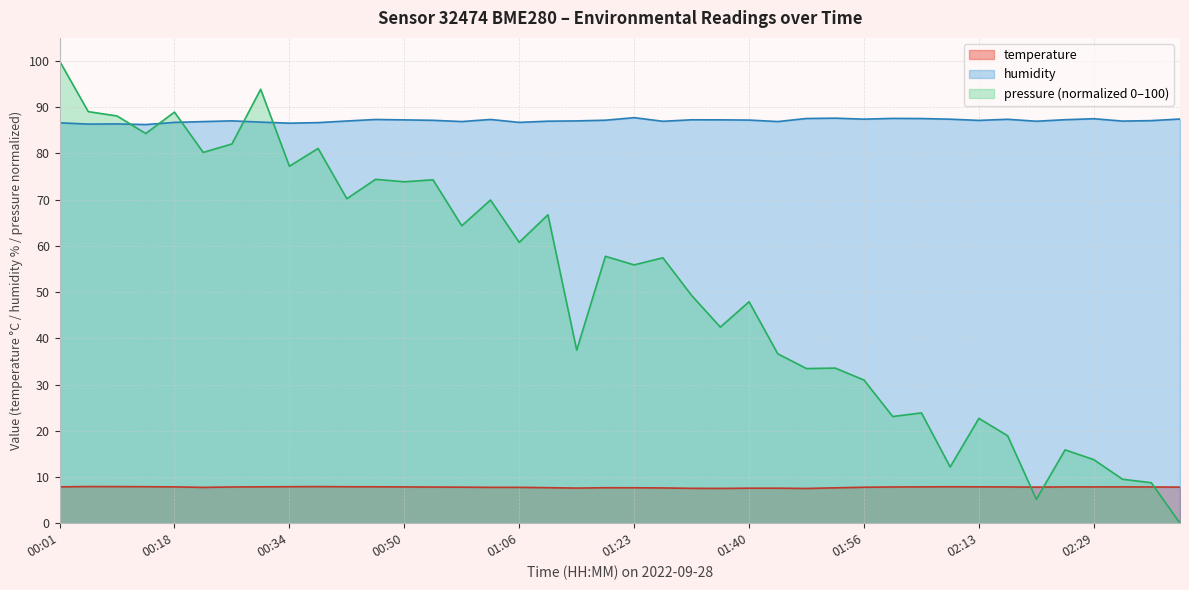

What is the difference between the temperature values at 01:27 and 02:25?

0.2